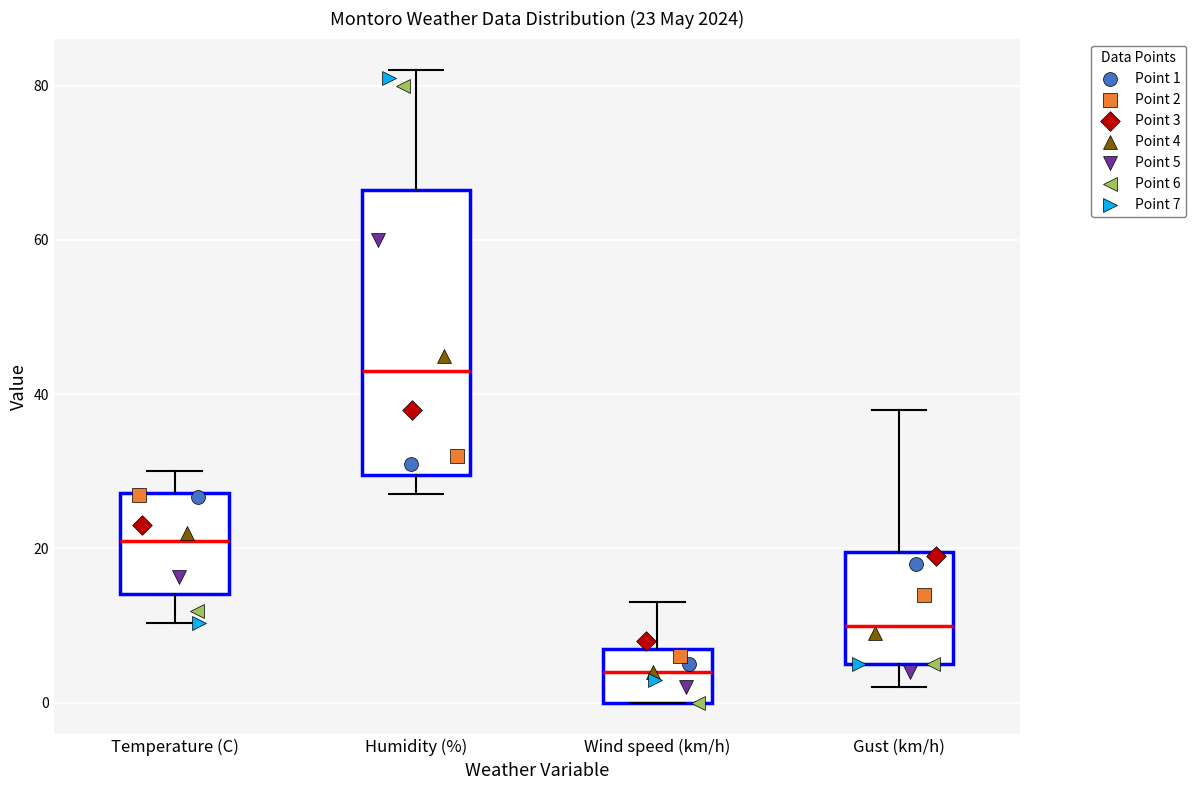

Which box's median line is the lowest?

Wind speed (km/h)